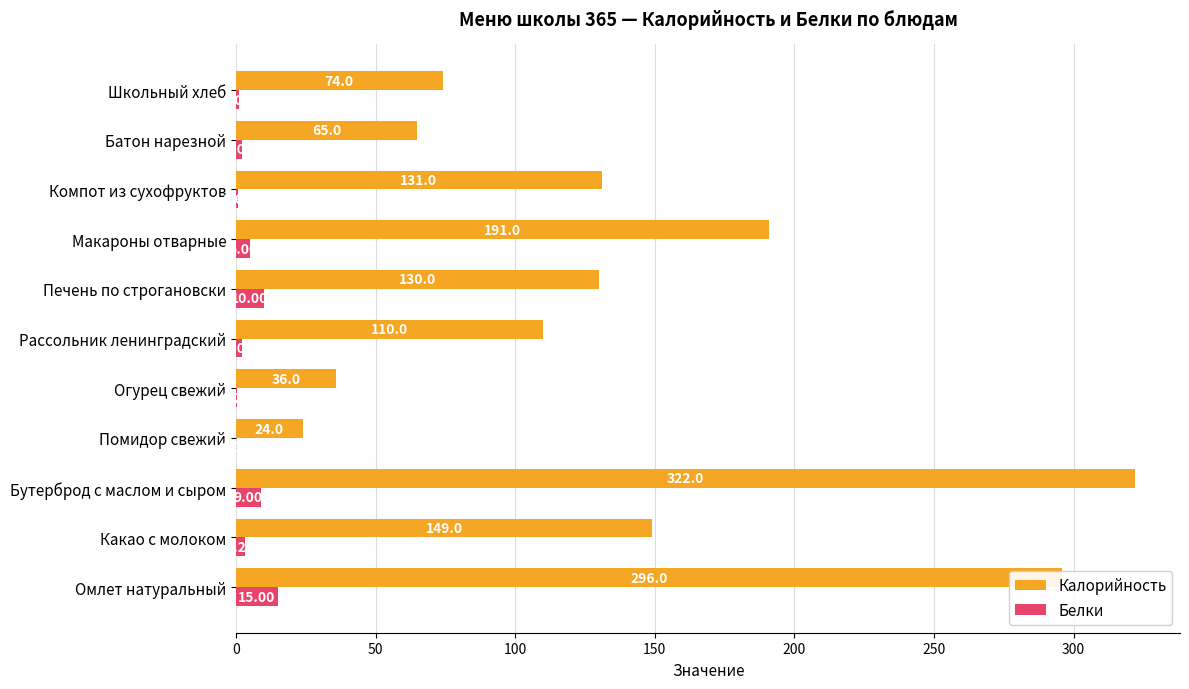

Between Омлет натуральный and Какао с молоком, which series saw the biggest shift?

Калорийность